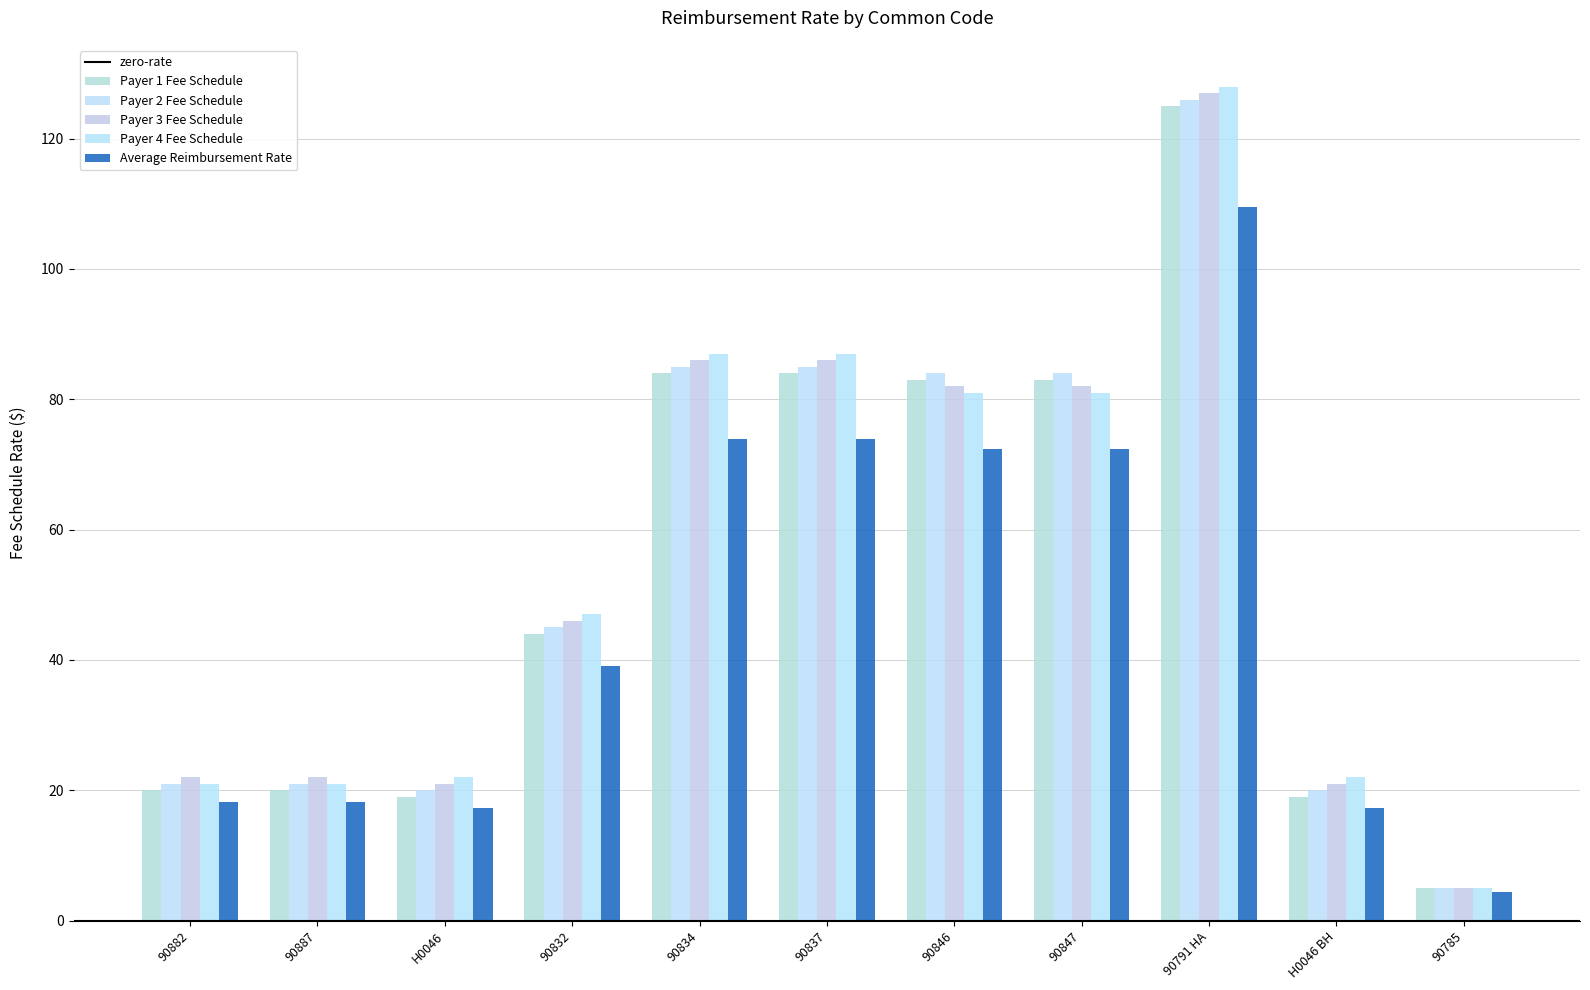

How many bars are there in each group?

5